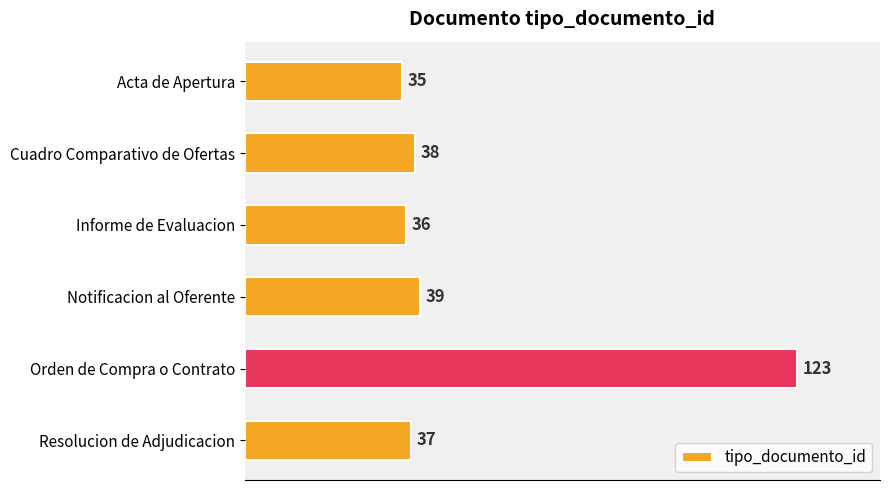

How many values are below 38?

3